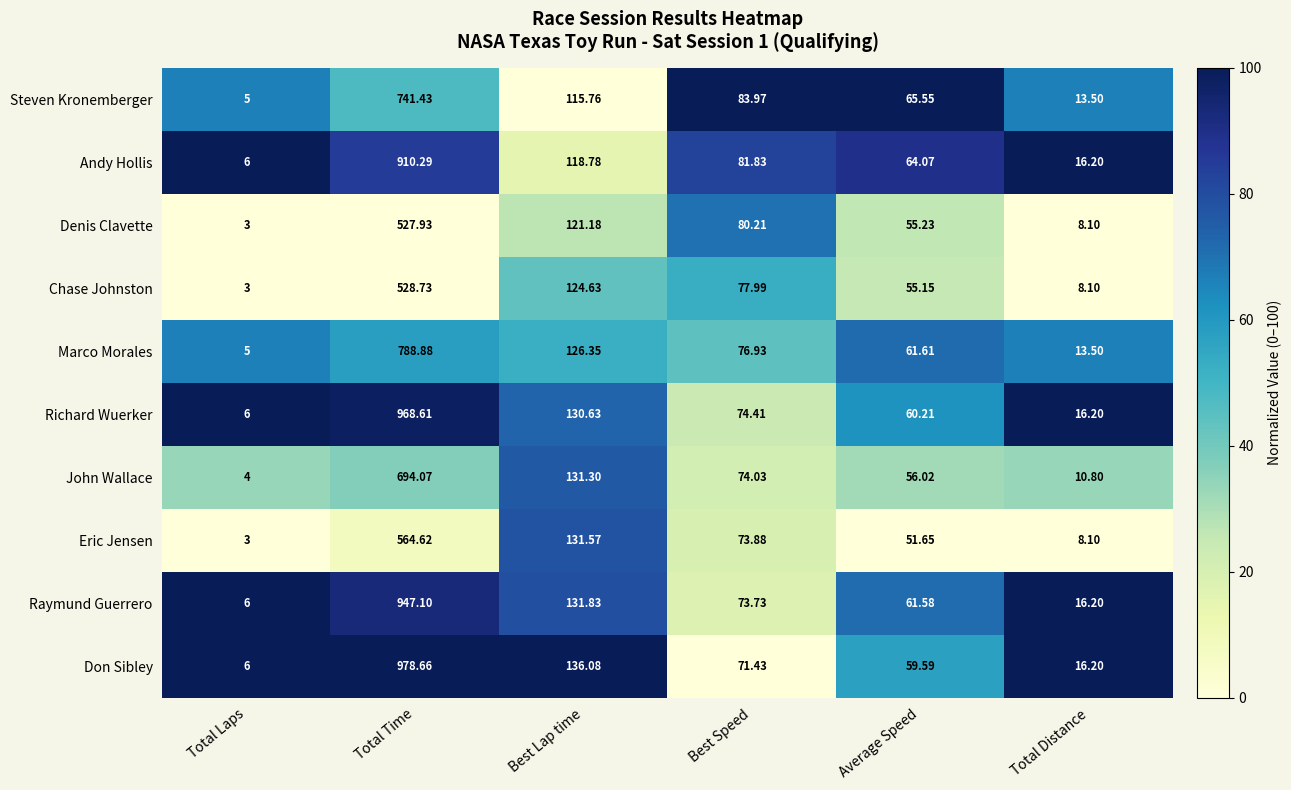

How many data points in Steven Kronemberger are above 83?

3